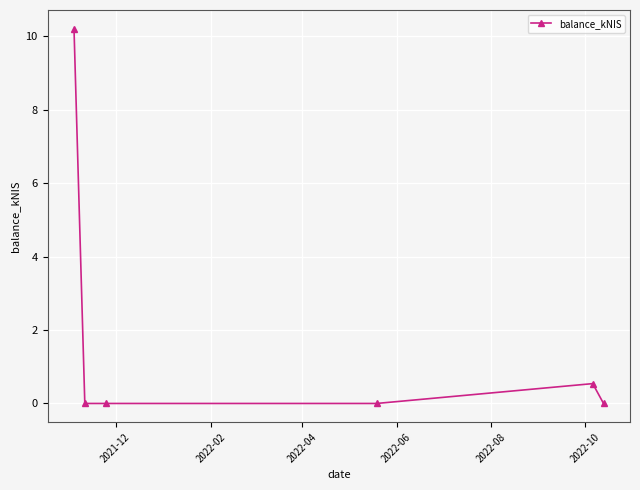

How many series are shown in this chart?

1